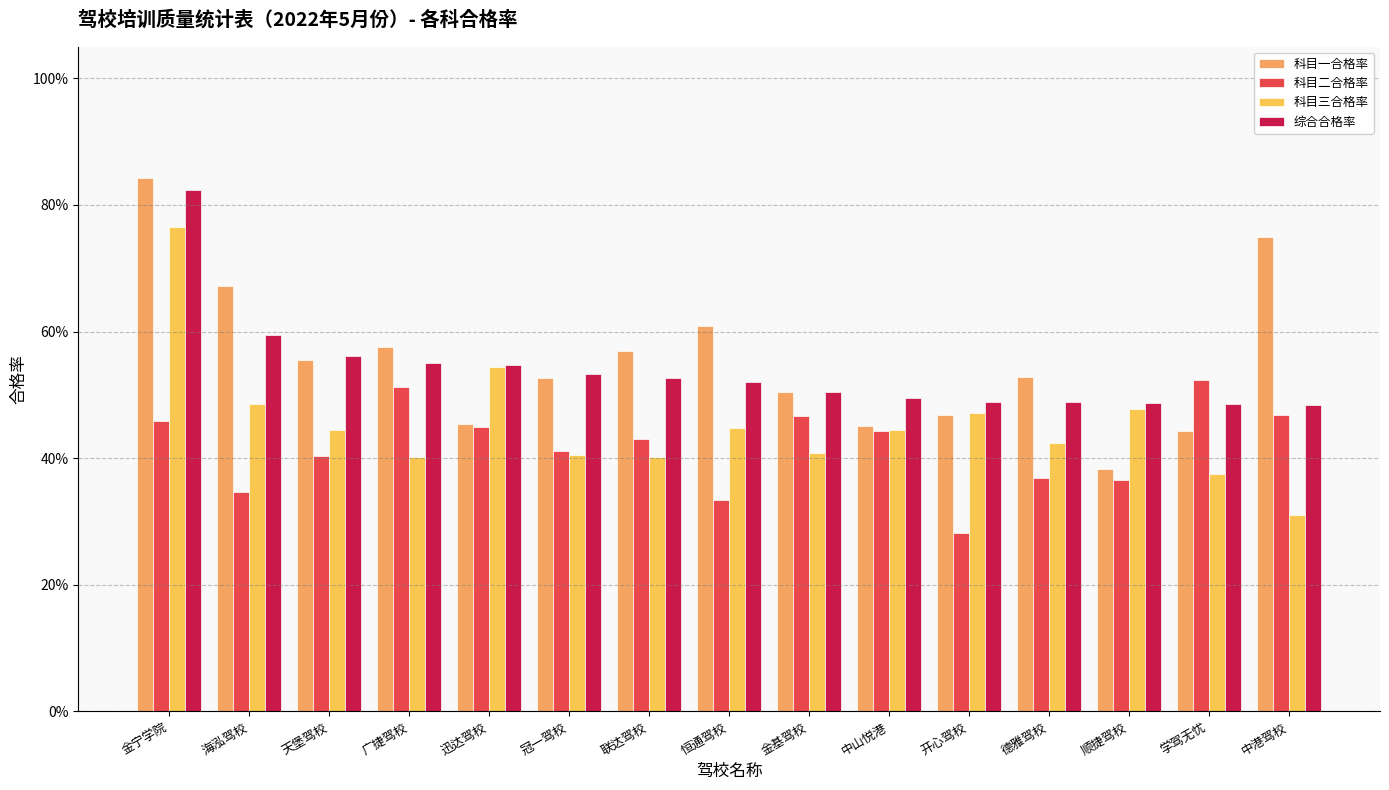

Between 天堡驾校 and 中港驾校, which series saw the biggest shift?

科目一合格率